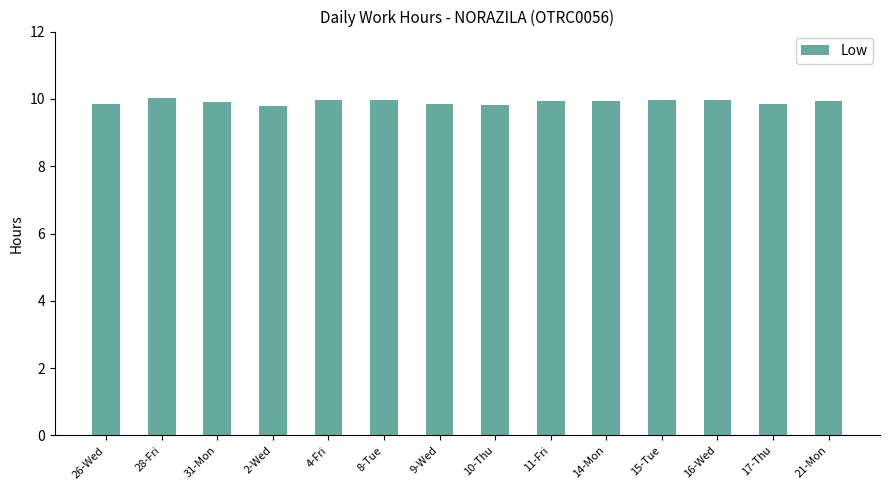

What is the ratio of the value at 16-Wed to the value at 10-Thu?

1.0